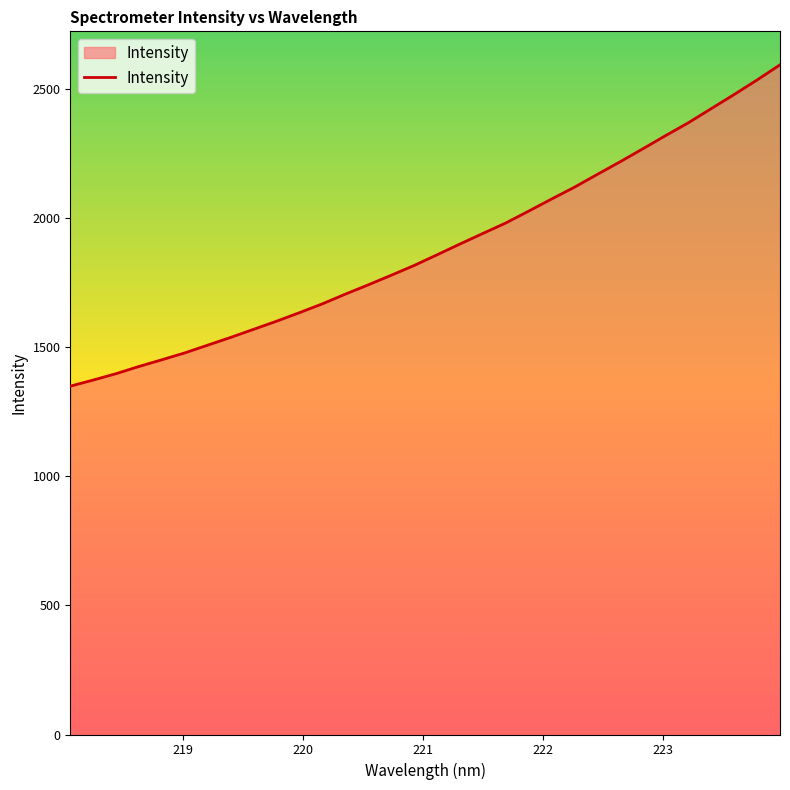

What is the greatest value displayed?

2595.6